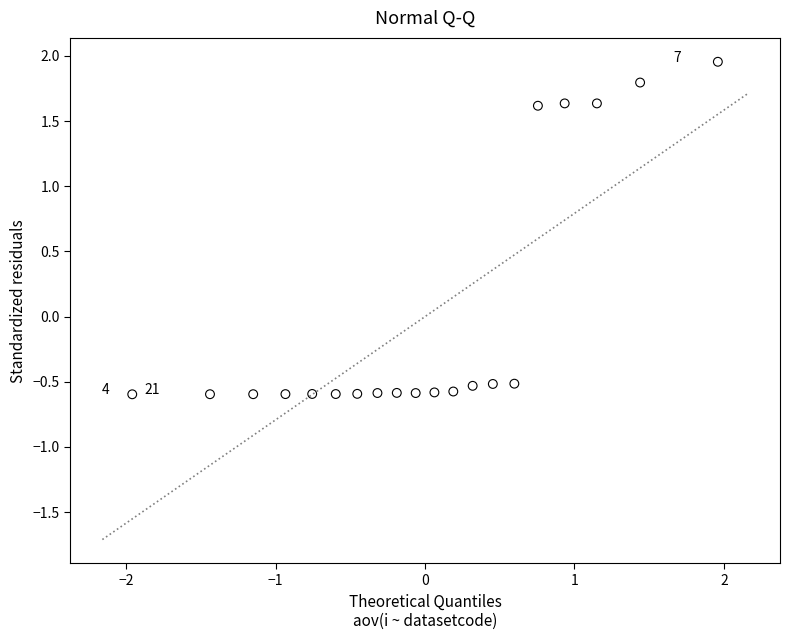

What is the range of Y values (max minus min)?

2.6